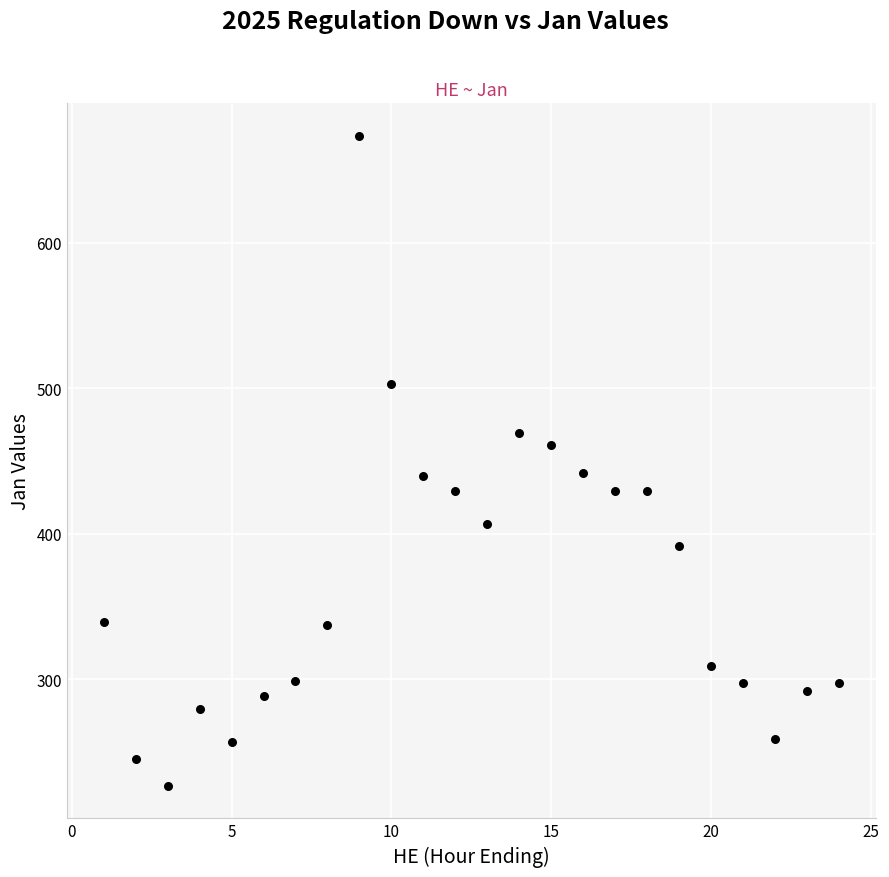

What is the range of X values (max minus min)?

23.0